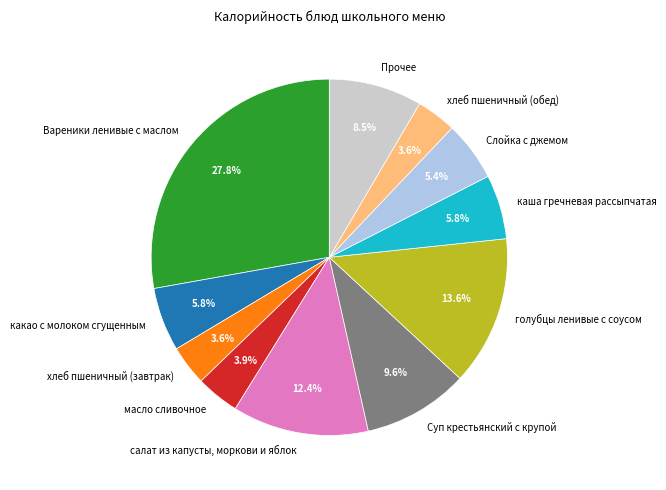

Approximately how many times larger is the value at Вареники ленивые с маслом compared to каша гречневая рассыпчатая?

4.8